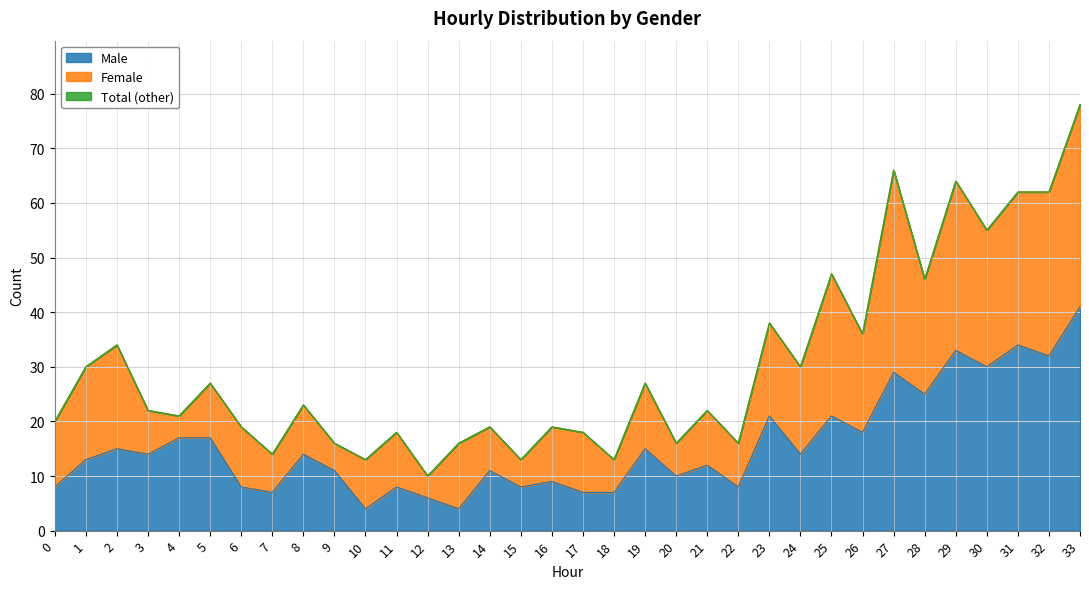

What is the minimum value for Total?

10